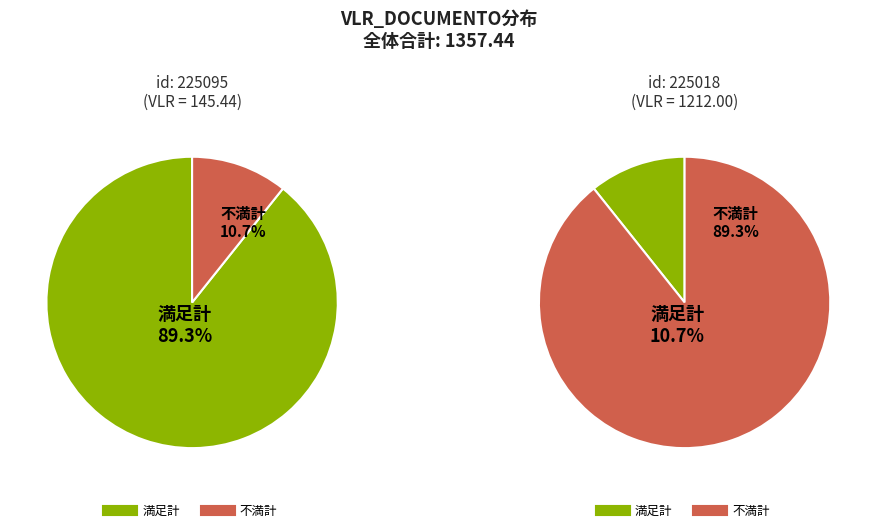

True or false: 225018 accounts for 96% of the total.

False